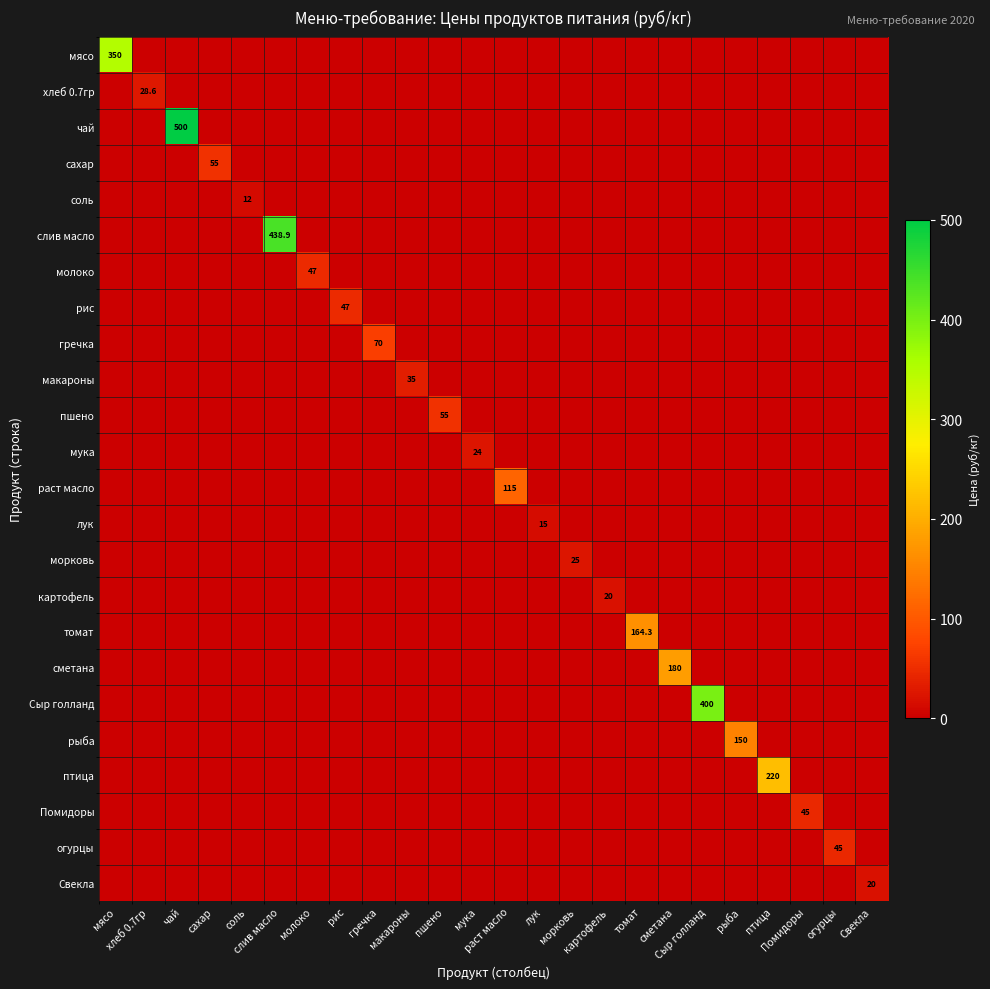

Which series changed the most between хлеб 0.7гр and рис?

рис